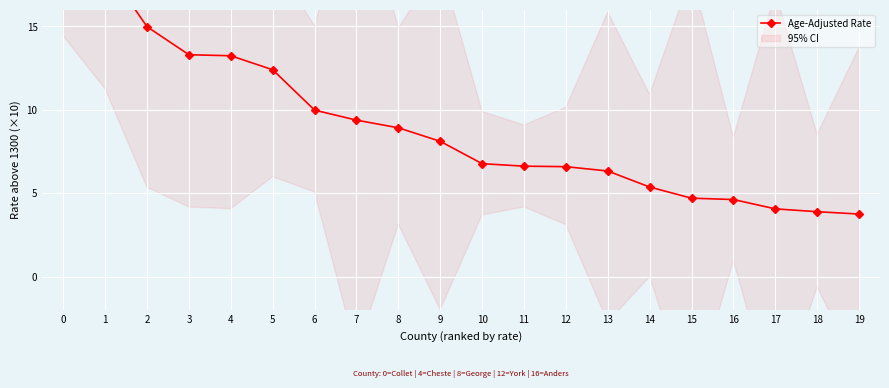

True or false: there are more than 2 points higher than both neighbors.

False